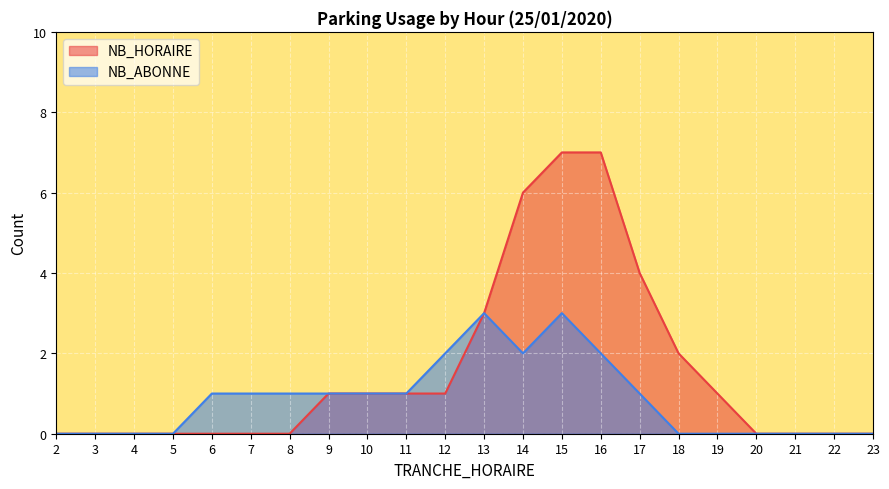

Rank the categories by NB_ABONNE value from lowest to highest.

2, 3, 4, 5, 18, 19, 20, 21, 22, 23, 6, 7, 8, 9, 10, 11, 17, 12, 14, 16, 13, 15